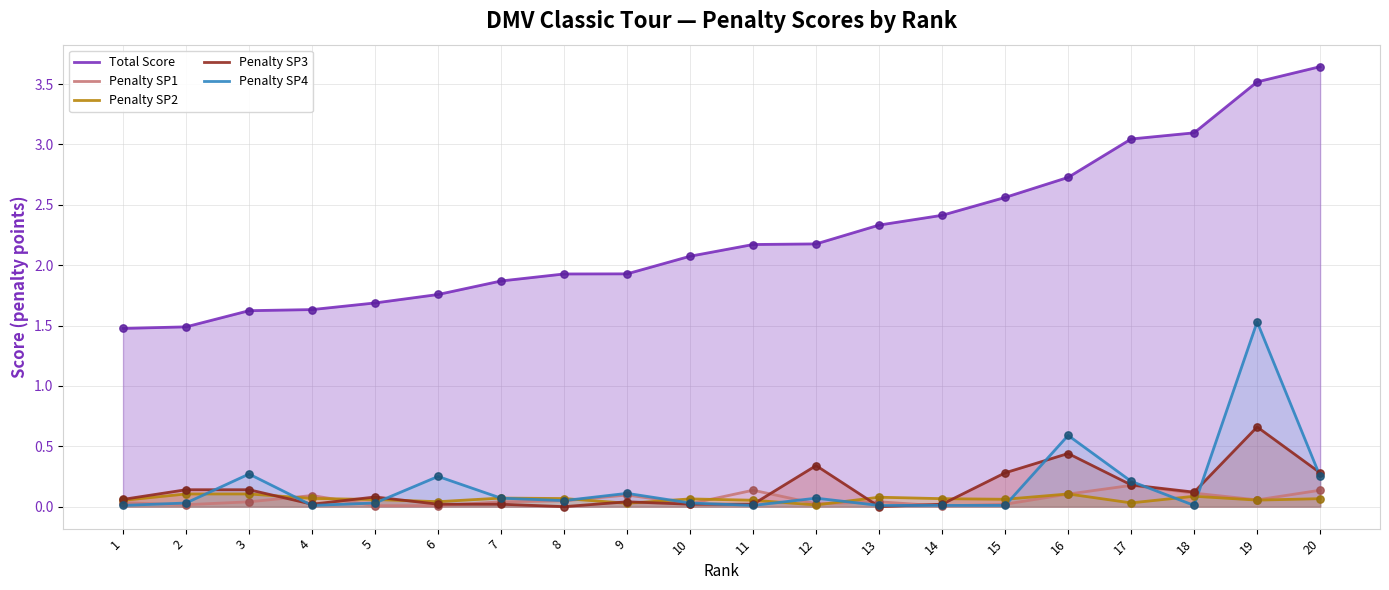

Which series has the largest Y range (max minus min)?

Total Score